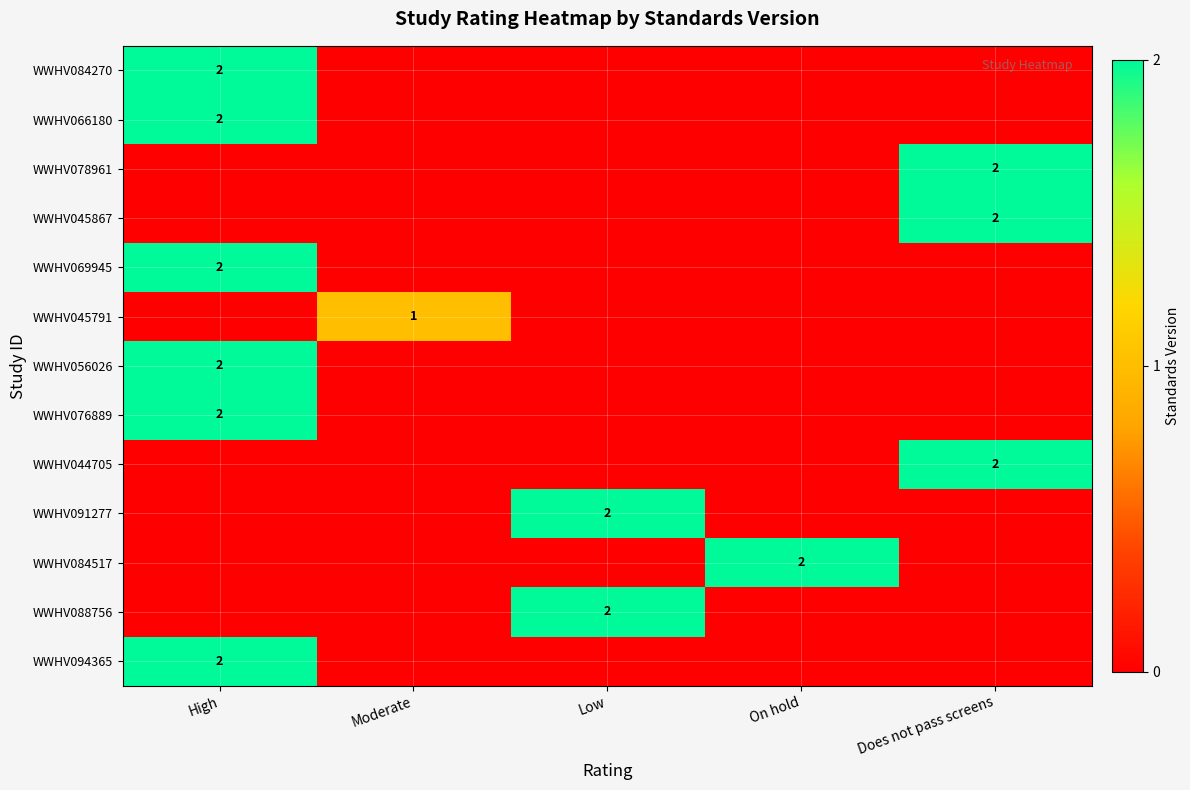

Is it true that WWHV045867 equals 2 at Does not pass screens?

True